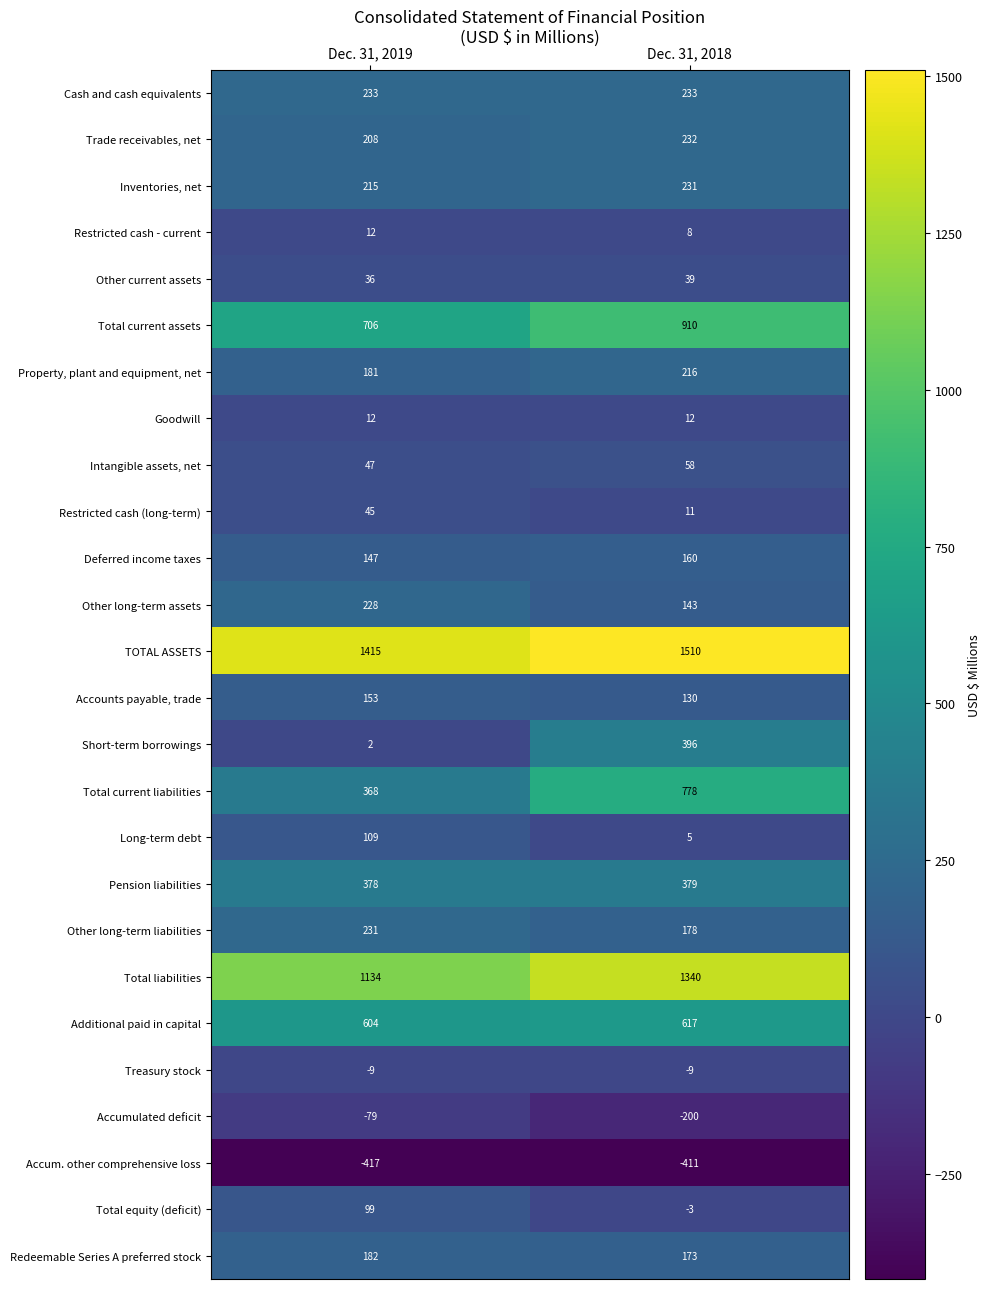

What is the difference between the highest and lowest values at Dec. 31, 2019?

1832